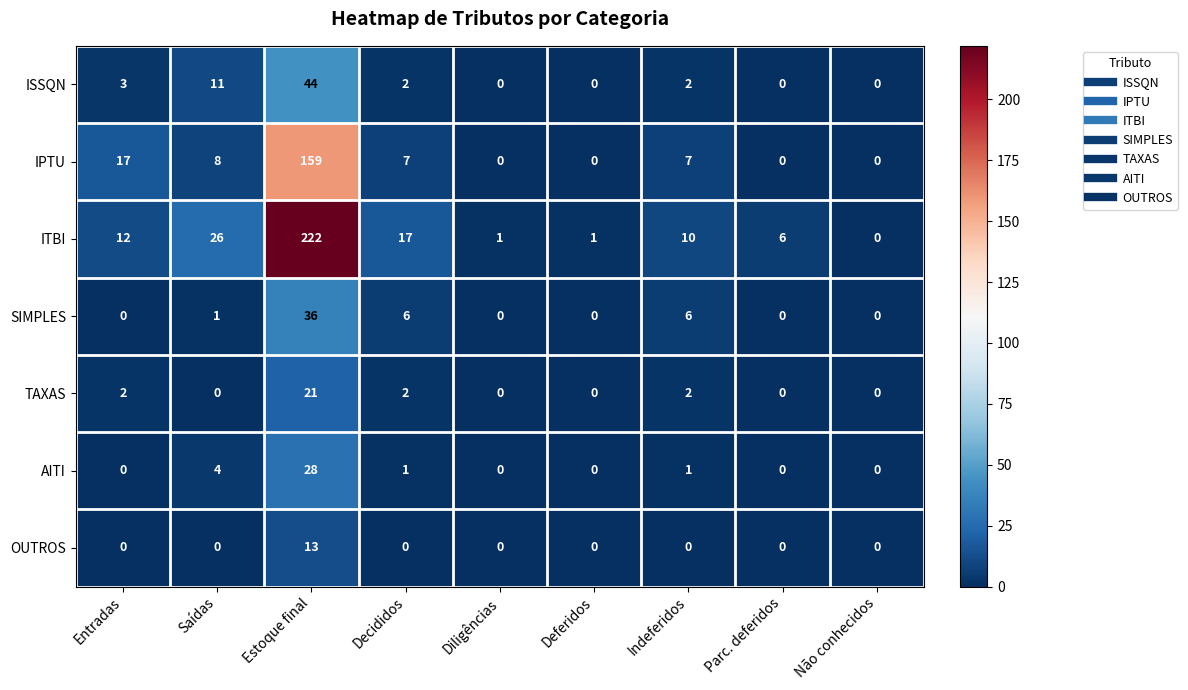

Which series has the largest total across all categories?

ITBI